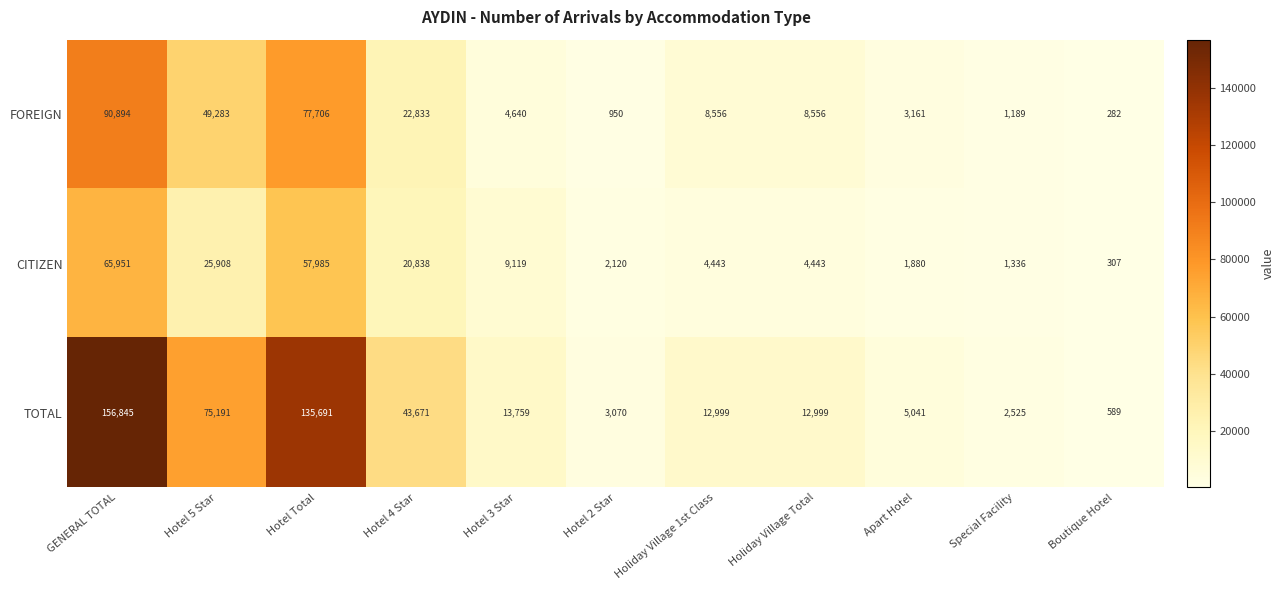

What value does the TOTAL series have at Holiday Village Total, to the nearest 50?

13000